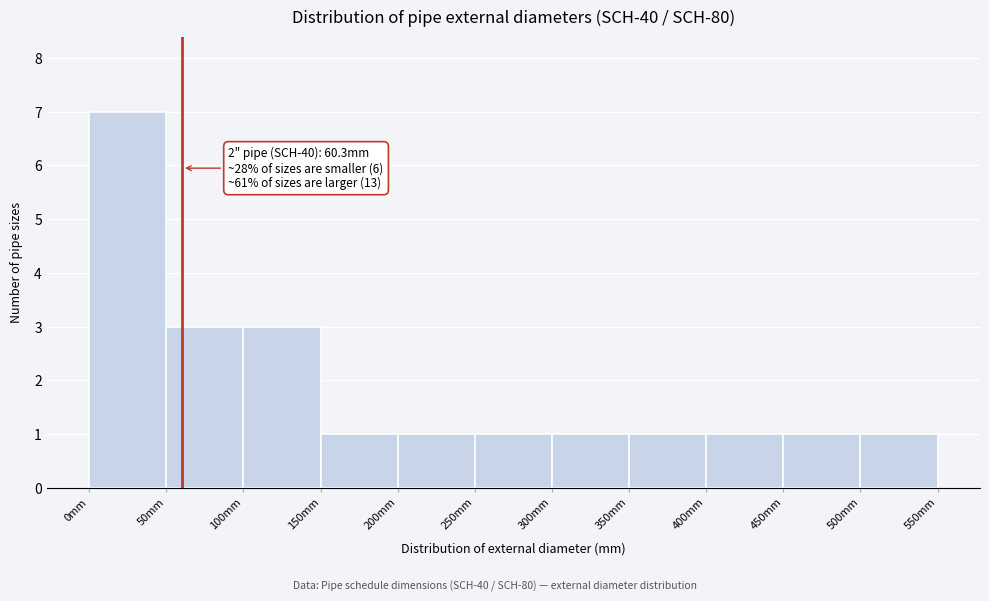

Over which range of the x-axis is the bar tallest?

0 to 50